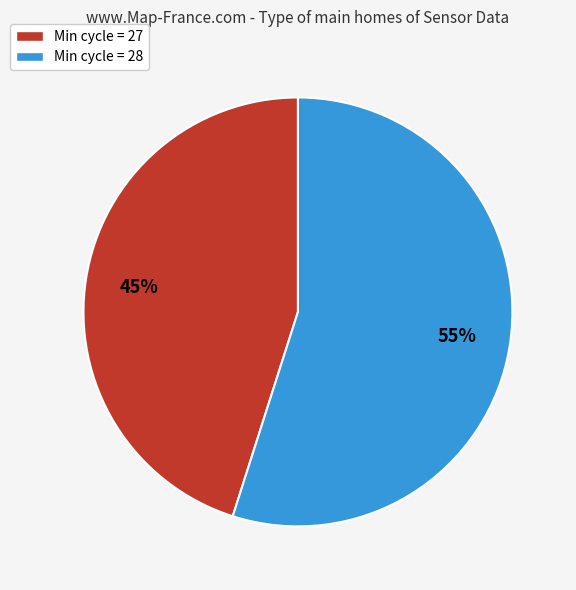

How many segments does this pie chart have?

2